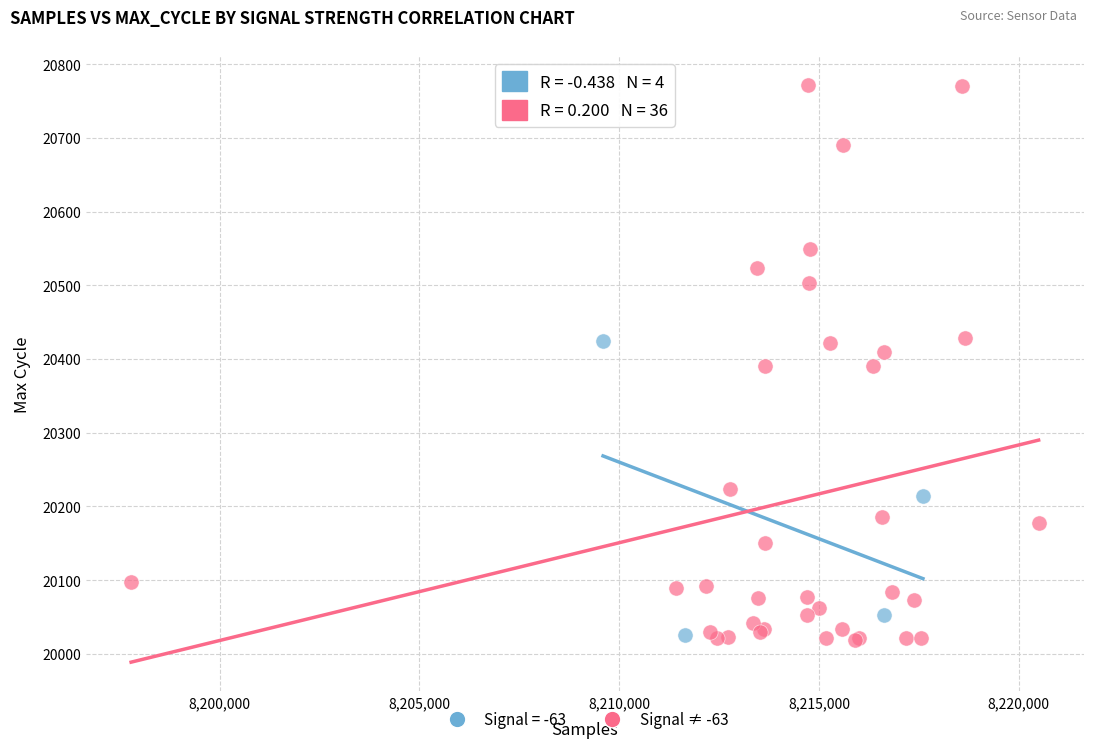

Which series contains the highest Y value?

Signal ≠ -63